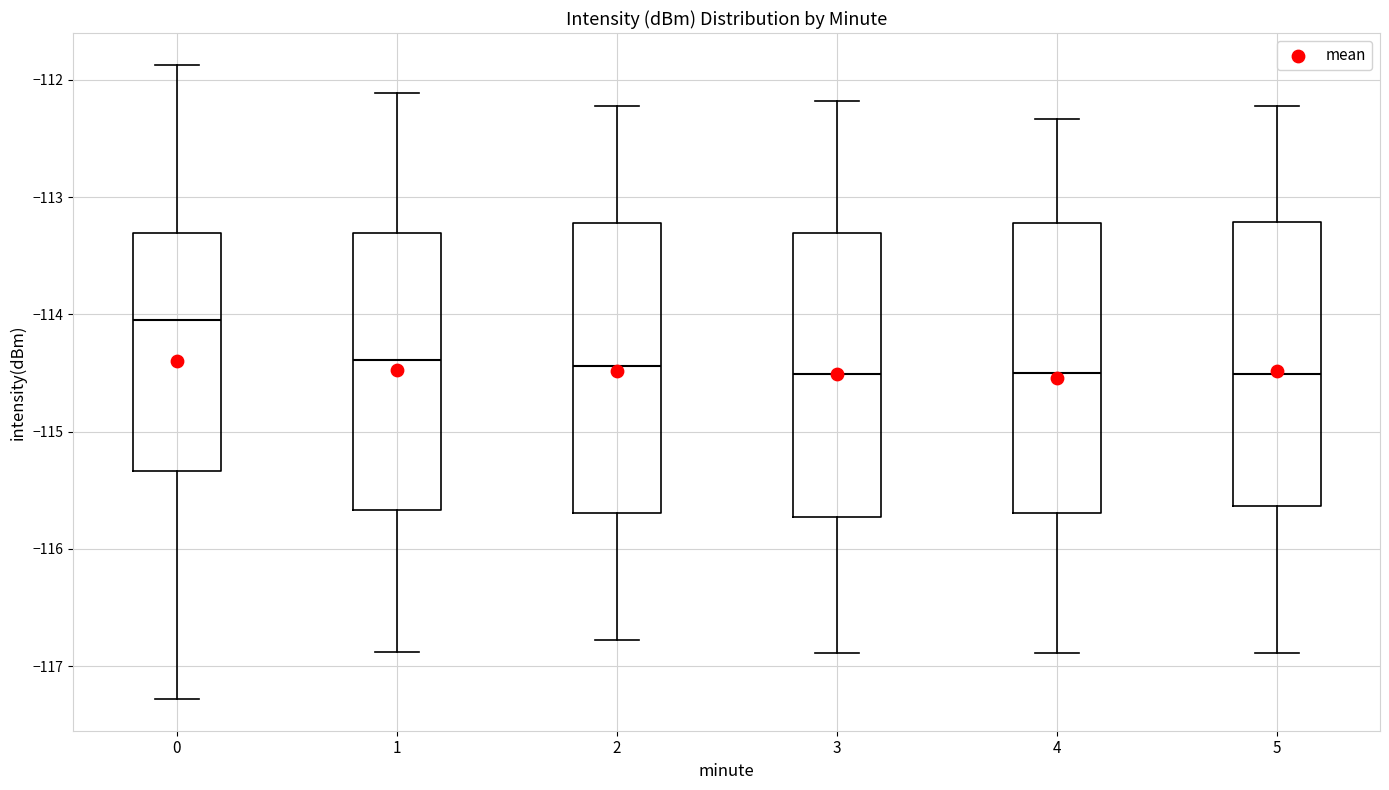

Reading left to right, read every box against the y-axis: the position of its median line, the range the box covers, and the ends of its whiskers. The values are not printed on the chart, so give them approximately, as read against the axis.

0: median -114.0, box -115.3 to -113.3, whiskers -117.3 to -111.9
1: median -114.4, box -115.7 to -113.3, whiskers -116.9 to -112.1
2: median -114.4, box -115.7 to -113.2, whiskers -116.8 to -112.2
3: median -114.5, box -115.7 to -113.3, whiskers -116.9 to -112.2
4: median -114.5, box -115.7 to -113.2, whiskers -116.9 to -112.3
5: median -114.5, box -115.6 to -113.2, whiskers -116.9 to -112.2